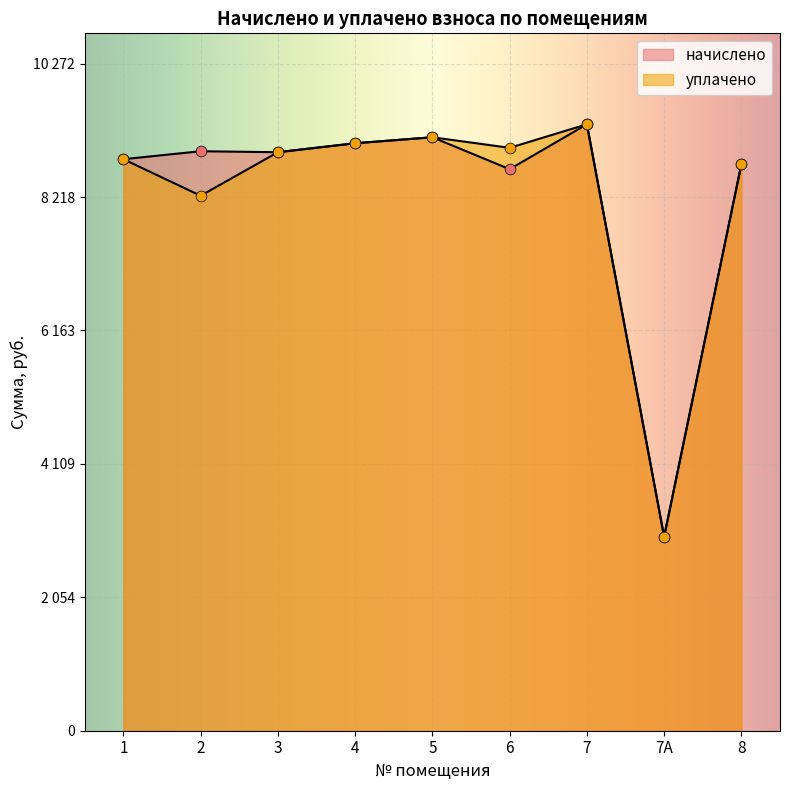

Which series reaches the minimum Y coordinate?

начислено